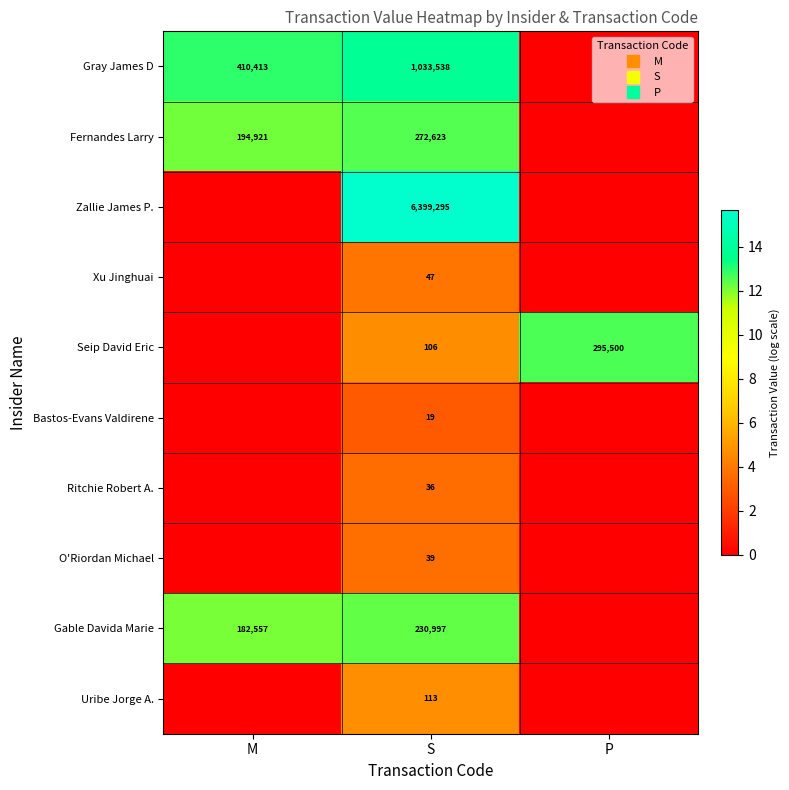

What is the sum of all Gable Davida Marie values?

24.5